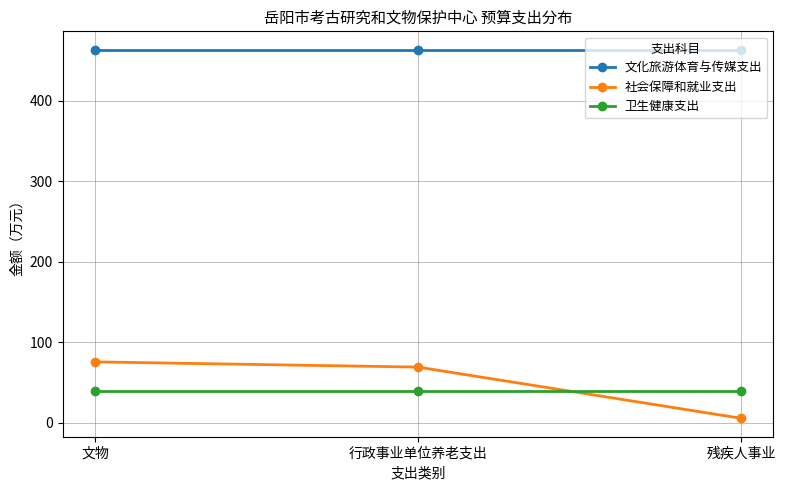

Reading left to right, transcribe all the data shown in this chart.

文化旅游体育与传媒支出: 文物=463.5	行政事业单位养老支出=463.5	残疾人事业=463.5
社会保障和就业支出: 文物=75.4	行政事业单位养老支出=68.9	残疾人事业=5.3
卫生健康支出: 文物=39.4	行政事业单位养老支出=39.4	残疾人事业=39.4